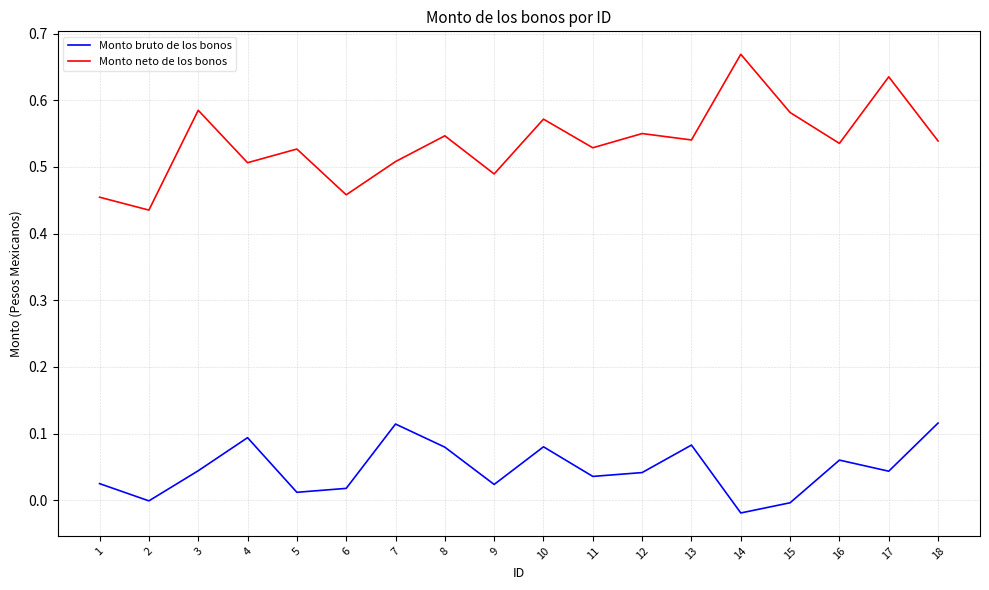

Is it true that Monto bruto de los bonos equals 0.2 at 7?

False